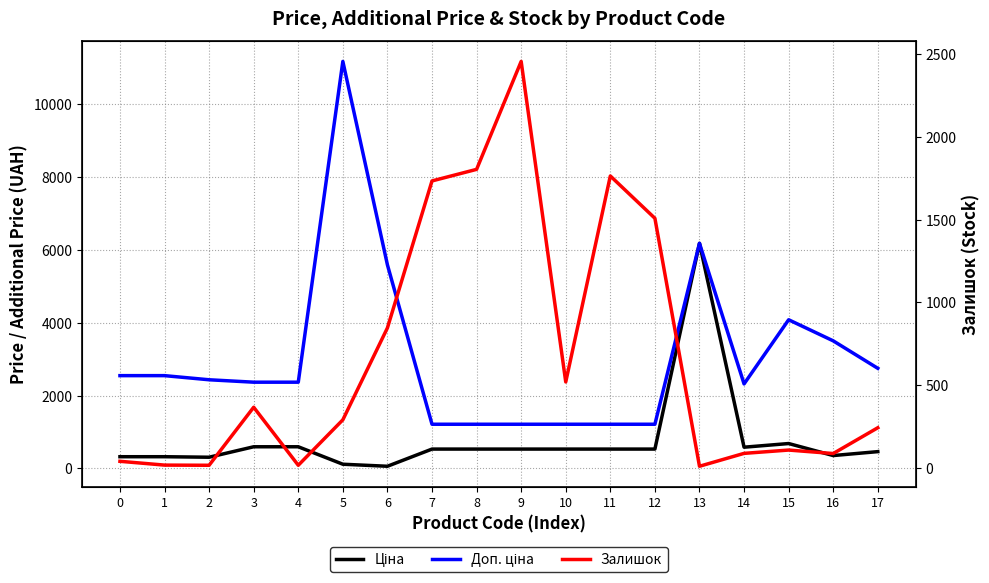

What is the value of the Залишок point at the 8th from the left?

1734.0